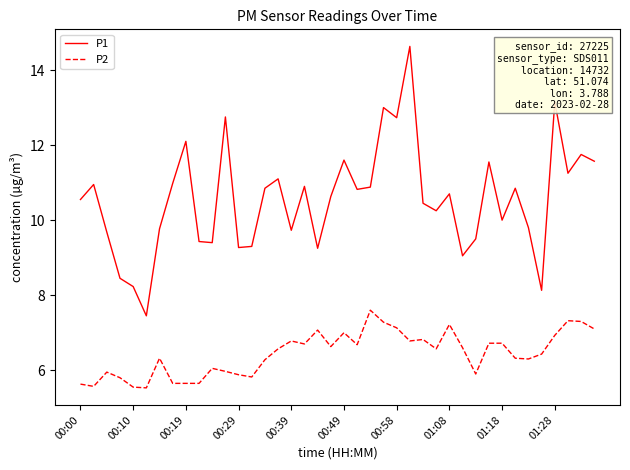

Which series has the largest total across all categories?

P1